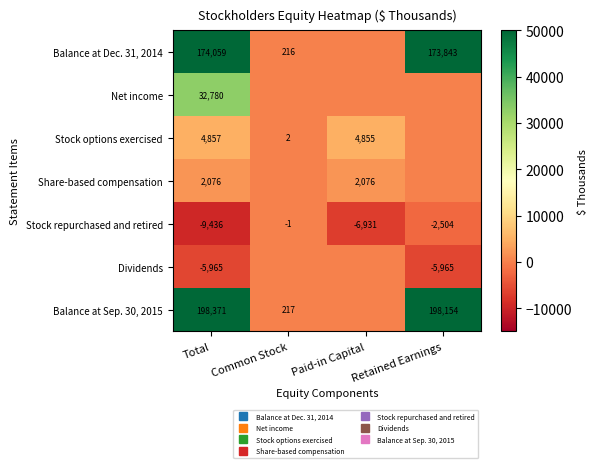

Which label corresponds to the largest value in the chart?

Total